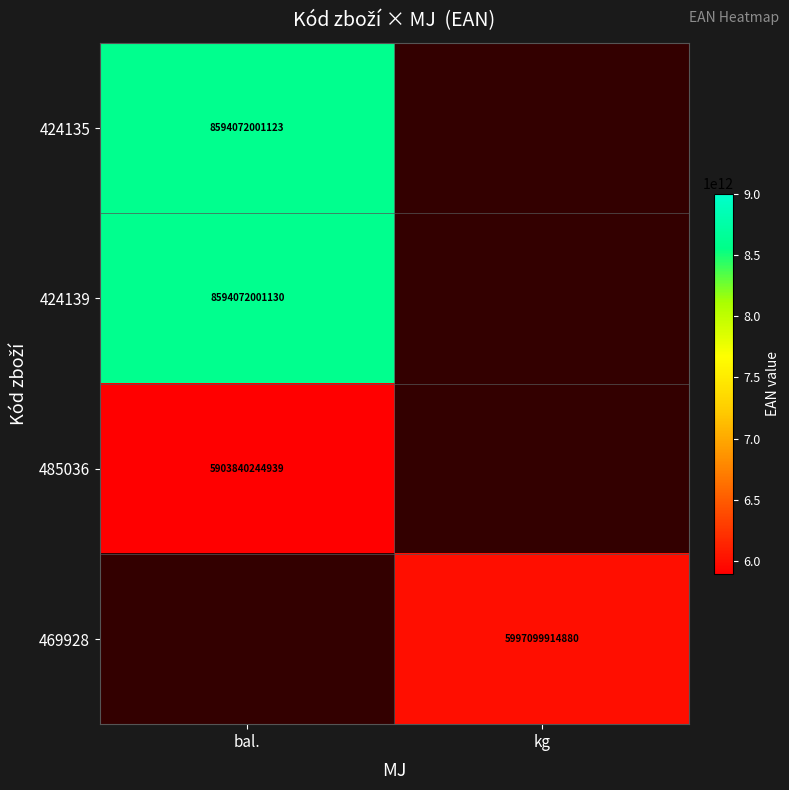

Is the value of 424135 at bal. greater than the value of 485036 at bal.?

Yes